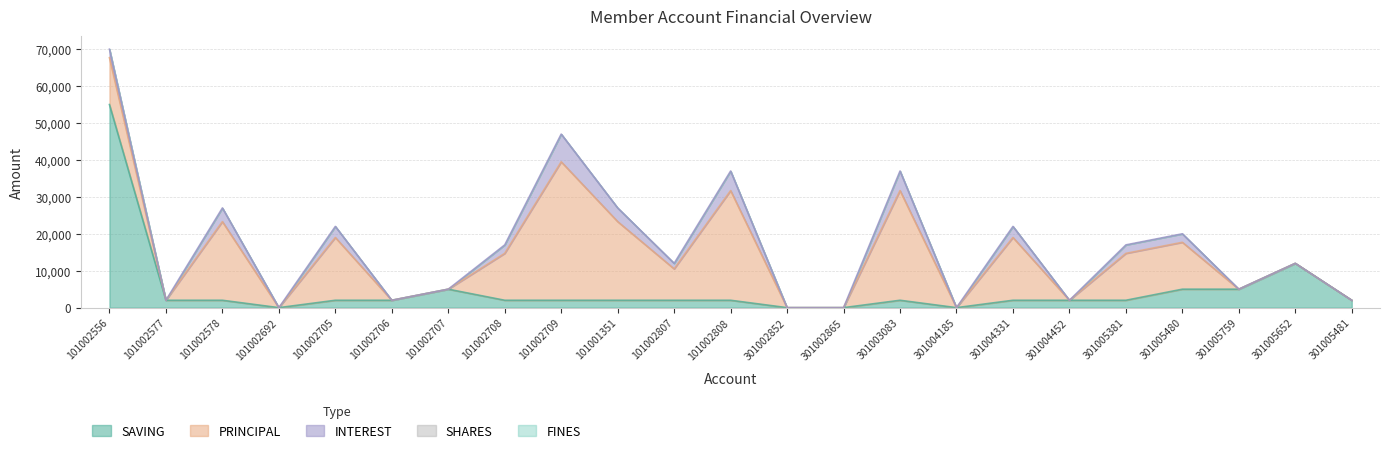

Is the value of INTEREST at 101002692 greater than the value of FINES at 101002692?

No